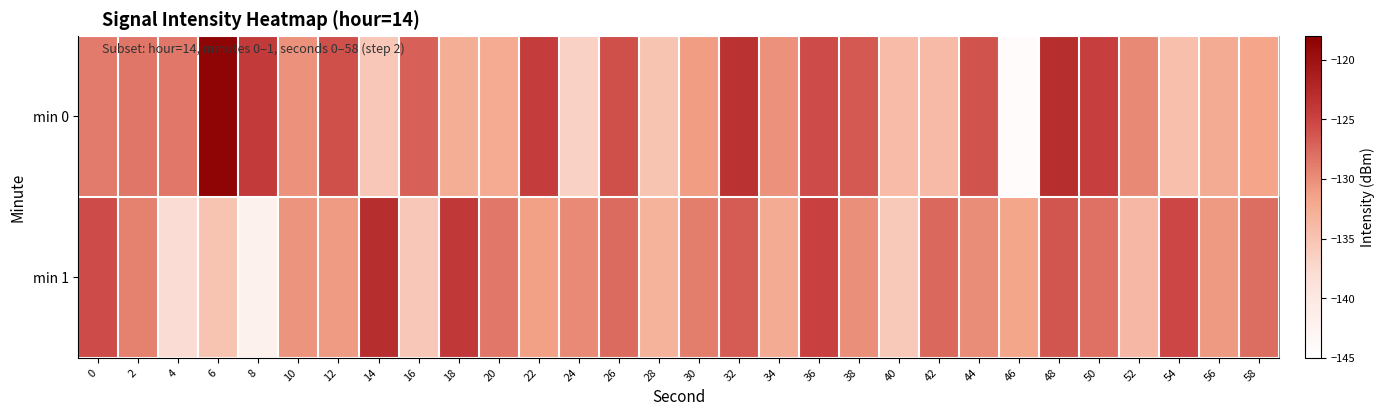

Reading right to left, extract all data points from this chart.

min 0: 58=-131.6	56=-132.3	54=-134.5	52=-129.6	50=-124.6	48=-122.9	46=-144.1	44=-126.1	42=-134.0	40=-134.0	38=-126.5	36=-125.5	34=-130.3	32=-123.3	30=-131.0	28=-135.0	26=-125.9	24=-136.6	22=-124.4	20=-132.2	18=-132.6	16=-127.0	14=-135.4	12=-125.9	10=-130.3	8=-124.2	6=-118.6	4=-128.5	2=-128.4	0=-128.7
min 1: 58=-127.9	56=-130.7	54=-125.2	52=-133.8	50=-128.1	48=-126.3	46=-131.7	44=-129.9	42=-127.4	40=-135.6	38=-130.1	36=-124.8	34=-132.3	32=-126.7	30=-128.9	28=-133.1	26=-127.6	24=-129.8	22=-131.2	20=-128.5	18=-123.9	16=-135.4	14=-122.9	12=-130.8	10=-130.3	8=-141.9	6=-135.1	4=-137.9	2=-129.2	0=-125.5